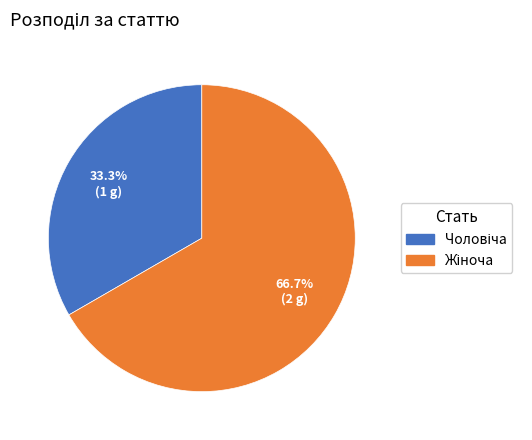

Is there a majority slice in this chart?

Yes